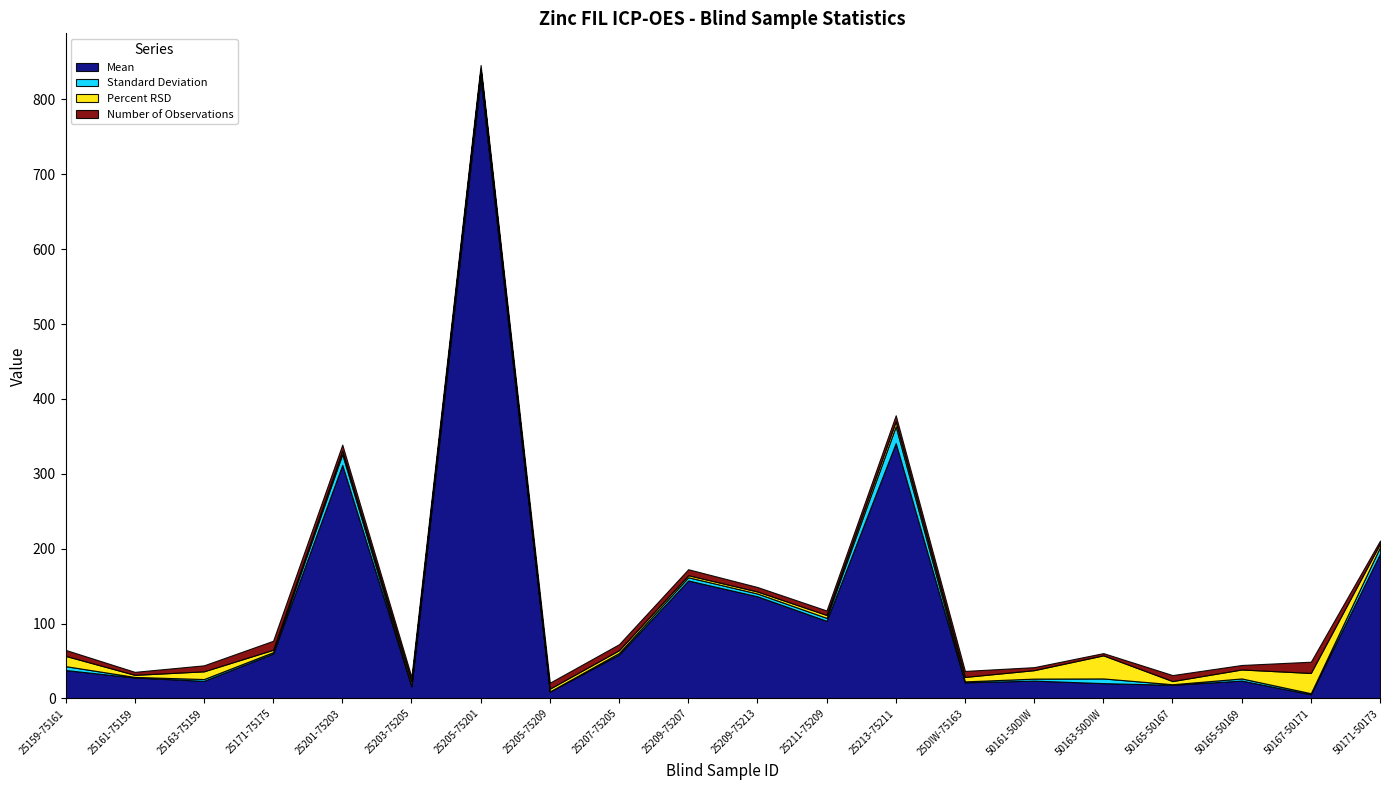

What is the total value across all series at 25205-75209?

21.0